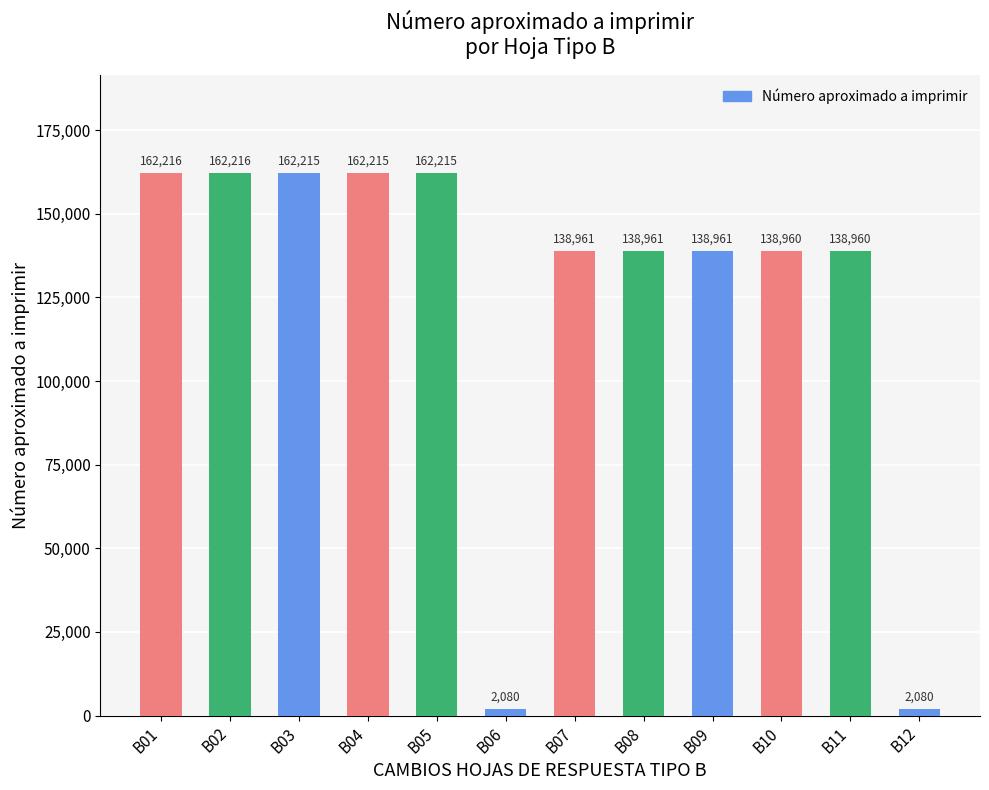

Is it true that the value at B05 is 162215?

True